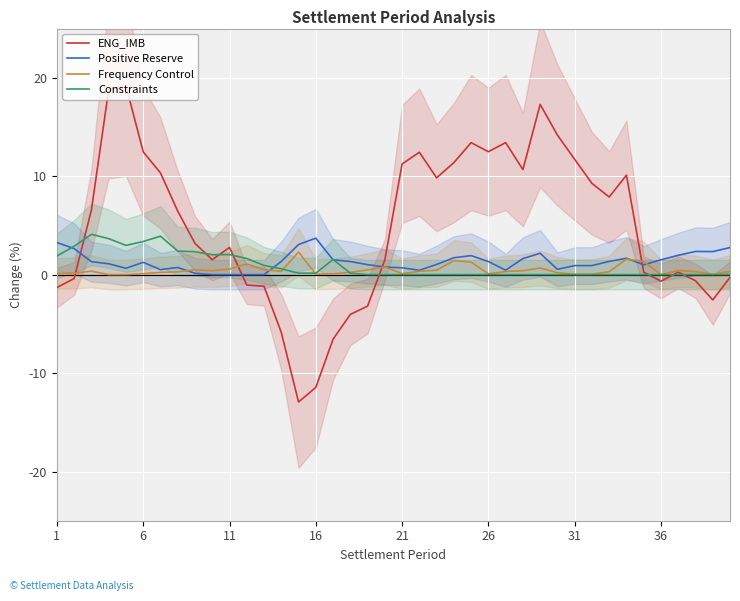

What is the maximum value for Frequency Control?

2.3